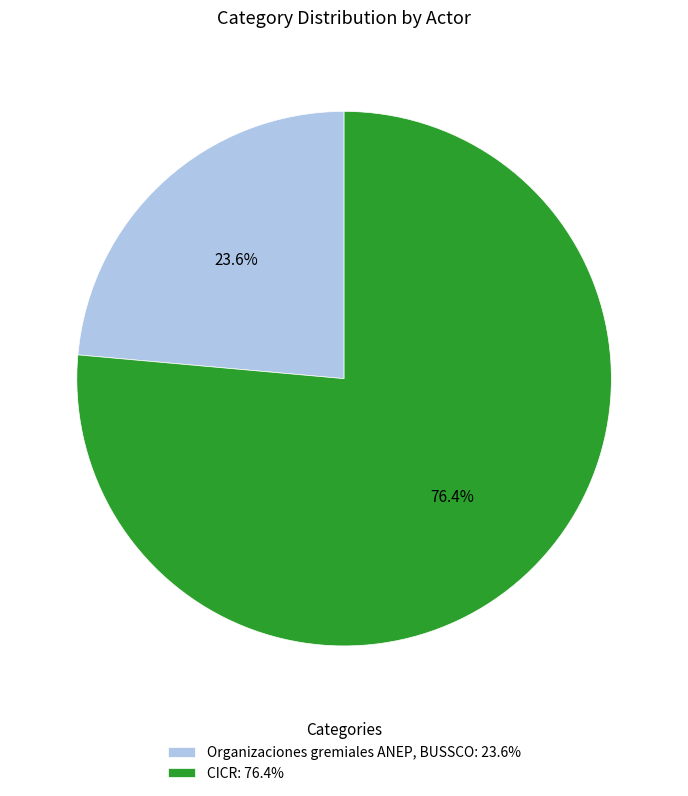

Which category accounts for the majority?

CICR